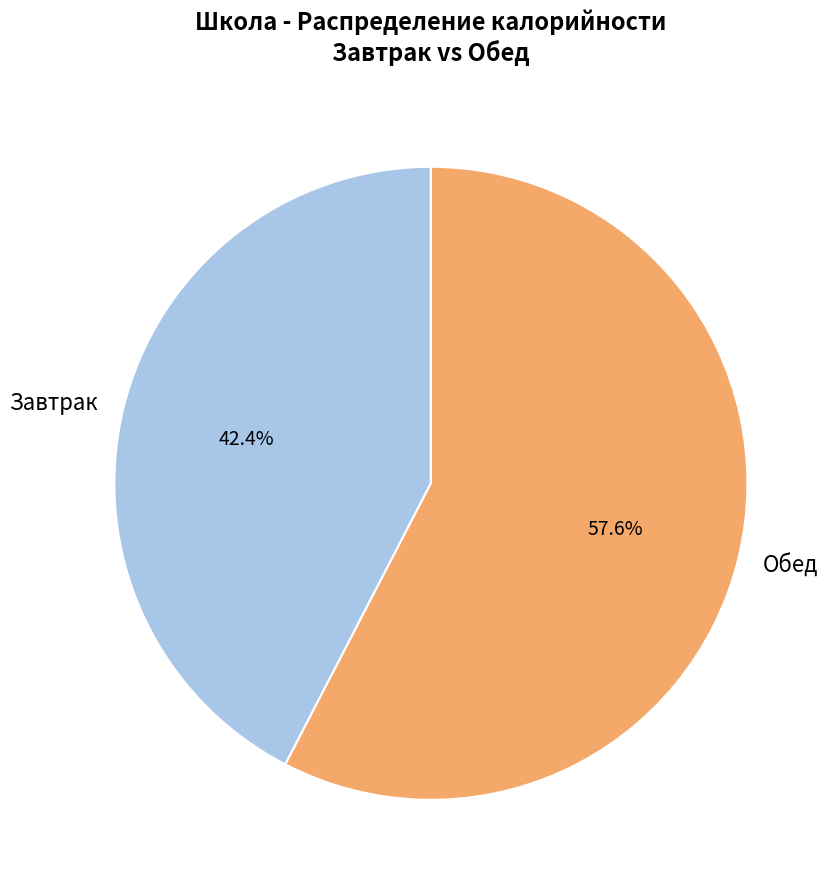

Approximately how many times larger is the value at Обед compared to Завтрак?

1.4